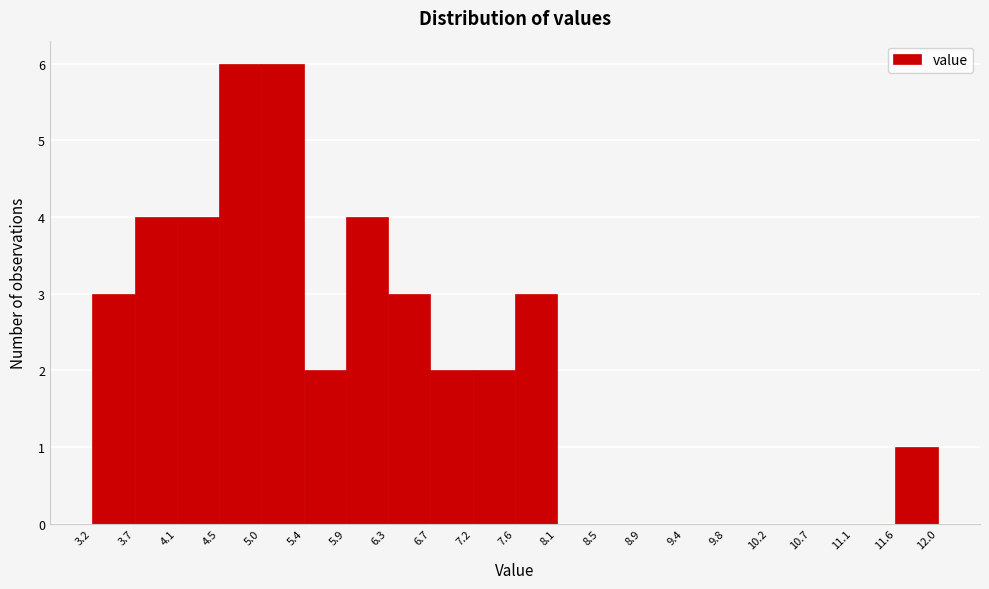

Reading left to right, transcribe this chart: for each bar, give the range it covers on the x-axis and its height. The values are not printed on the chart, so give them approximately, as read against the axis.

3.2 to 3.7: 3
3.7 to 4.1: 4
4.1 to 4.5: 4
4.5 to 5.0: 6
5.0 to 5.4: 6
5.4 to 5.9: 2
5.9 to 6.3: 4
6.3 to 6.7: 3
6.7 to 7.2: 2
7.2 to 7.6: 2
7.6 to 8.1: 3
8.1 to 8.5: 0
8.5 to 8.9: 0
8.9 to 9.4: 0
9.4 to 9.8: 0
9.8 to 10.2: 0
10.2 to 10.7: 0
10.7 to 11.1: 0
11.1 to 11.6: 0
11.6 to 12.0: 1